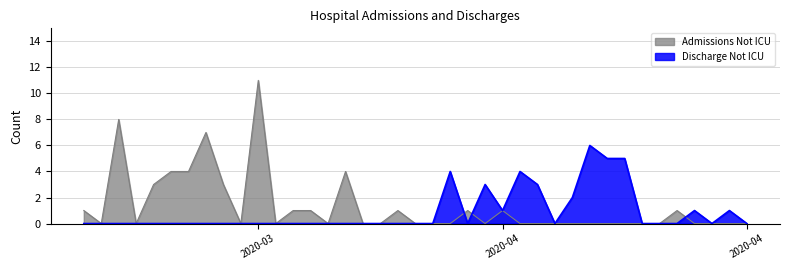

Reading left to right, list all the values displayed in this chart.

Admissions Not ICU: 1	0	8	0	3	4	4	7	3	0	11	0	1	1	0	4	0	0	1	0	0	0	1	0	1	0	0	0	0	0	0	0	0	0	1	0	0	0	0
Discharge Not ICU: 0	0	0	0	0	0	0	0	0	0	0	0	0	0	0	0	0	0	0	0	0	4	0	3	1	4	3	0	2	6	5	5	0	0	0	1	0	1	0